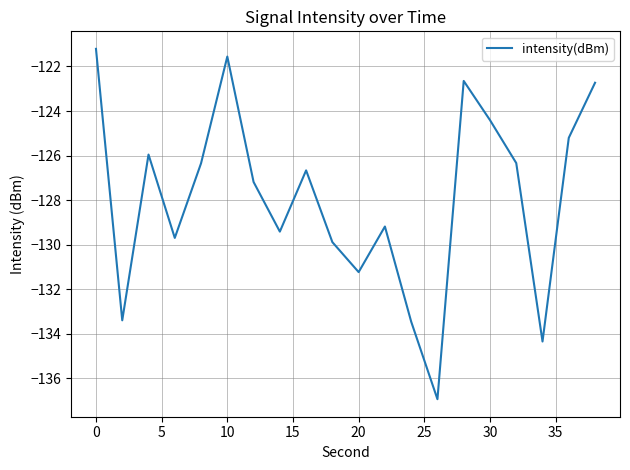

What is the greatest value displayed?

-121.2